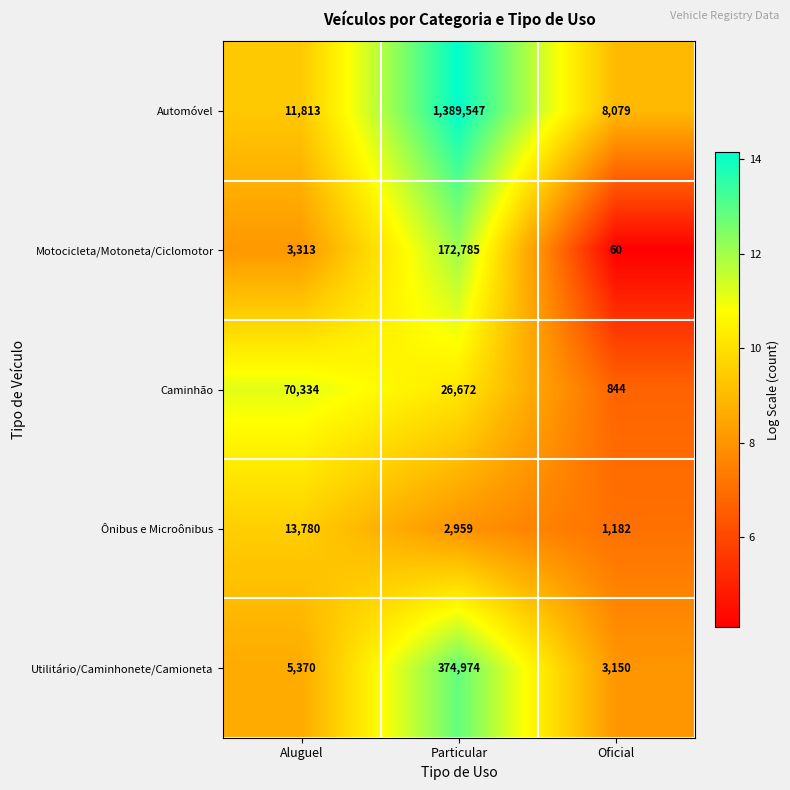

Rank the series at Aluguel from lowest to highest value.

Motocicleta/Motoneta/Ciclomotor, Utilitário/Caminhonete/Camioneta, Automóvel, Ônibus e Microônibus, Caminhão